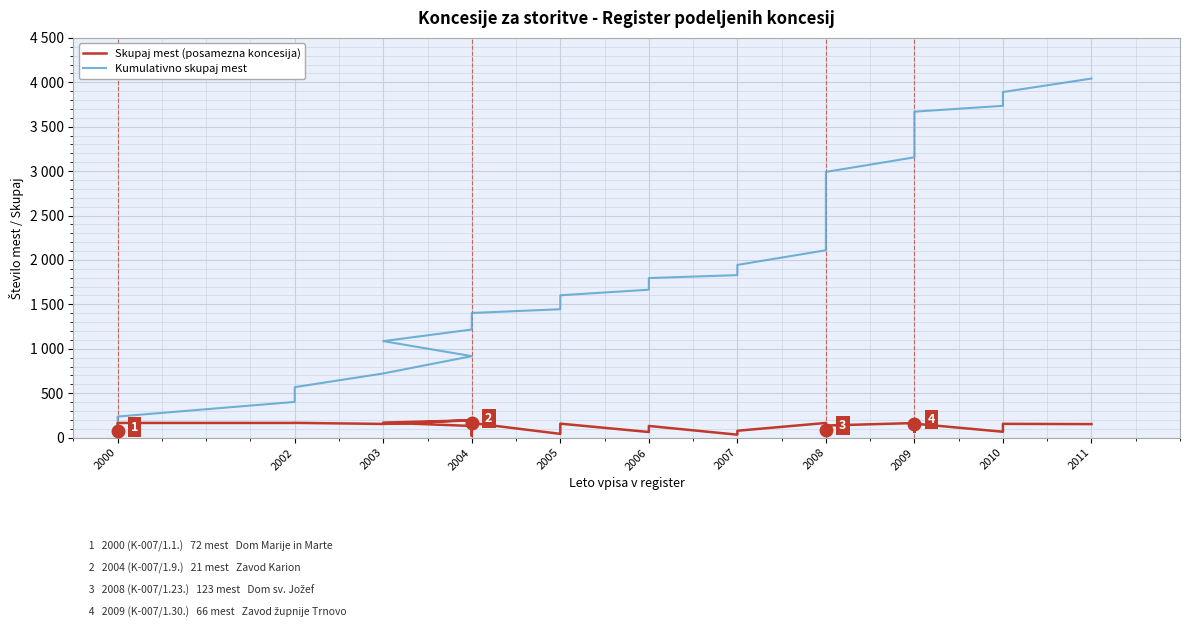

What position from the left is 21?

22